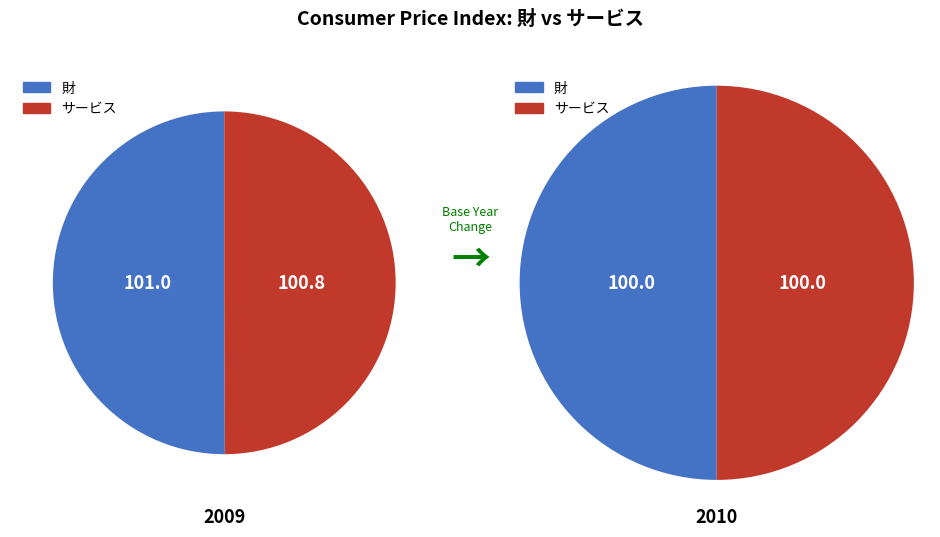

How many segments does this pie chart have?

2